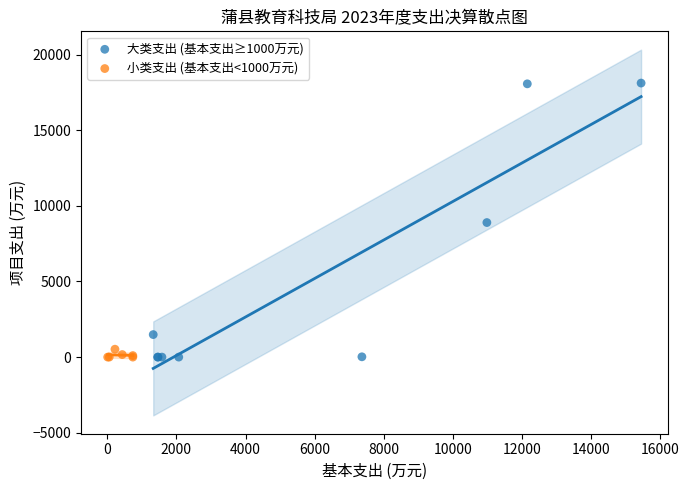

Which series has the widest spread of Y values?

大类支出 (基本支出≥1000万元)